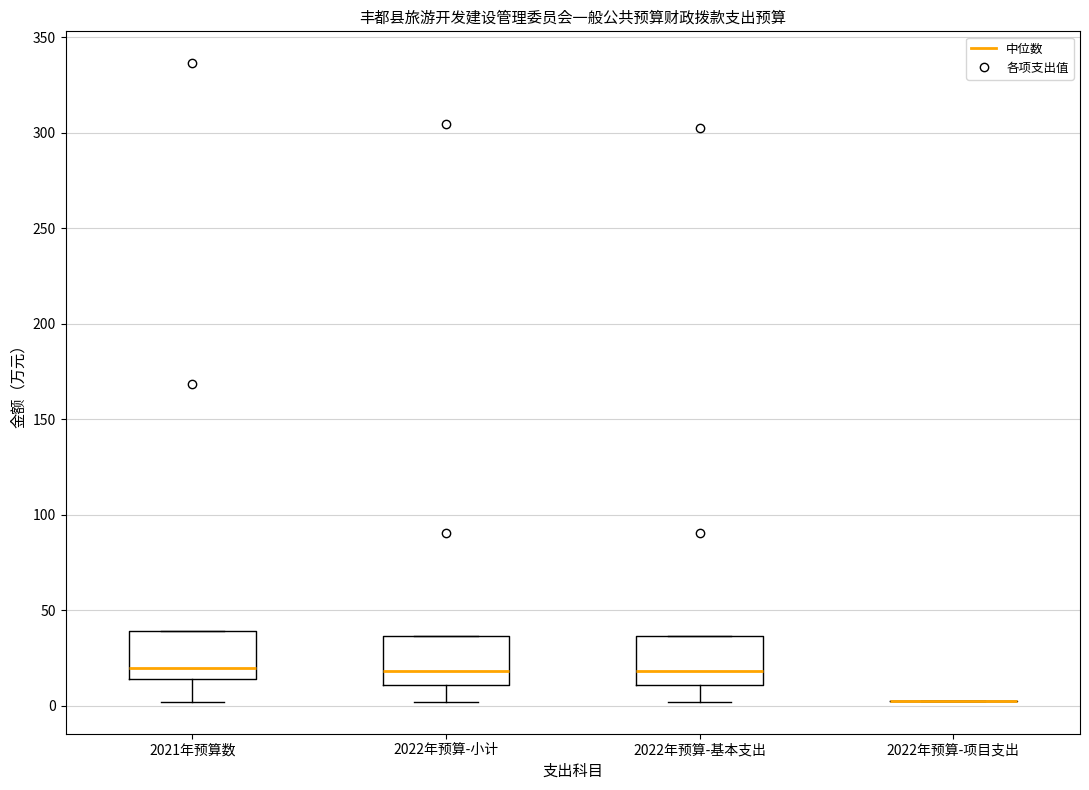

Reading left to right, transcribe this box plot: for each box, give where its median line is, the range the box spans, and where its two whiskers end, as read against the y-axis. The values are not printed on the chart, so give them approximately, as read against the axis.

2021年预算数: median 20, box 15 to 40, whiskers 0 to 40
2022年预算-小计: median 20, box 10 to 35, whiskers 0 to 35
2022年预算-基本支出: median 20, box 10 to 35, whiskers 0 to 35
2022年预算-项目支出: box collapsed to a line at 0, whiskers 0 to 0